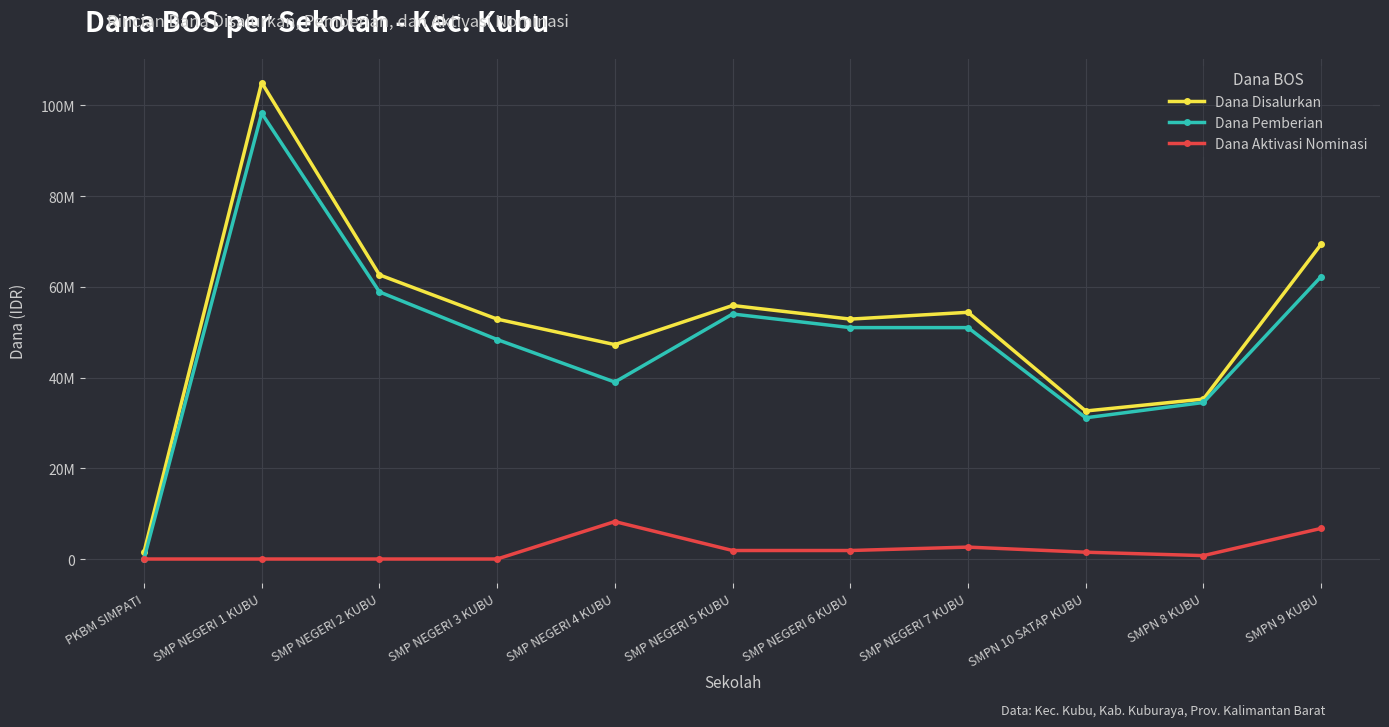

Where is the first local minimum for Dana Disalurkan?

SMP NEGERI 4 KUBU